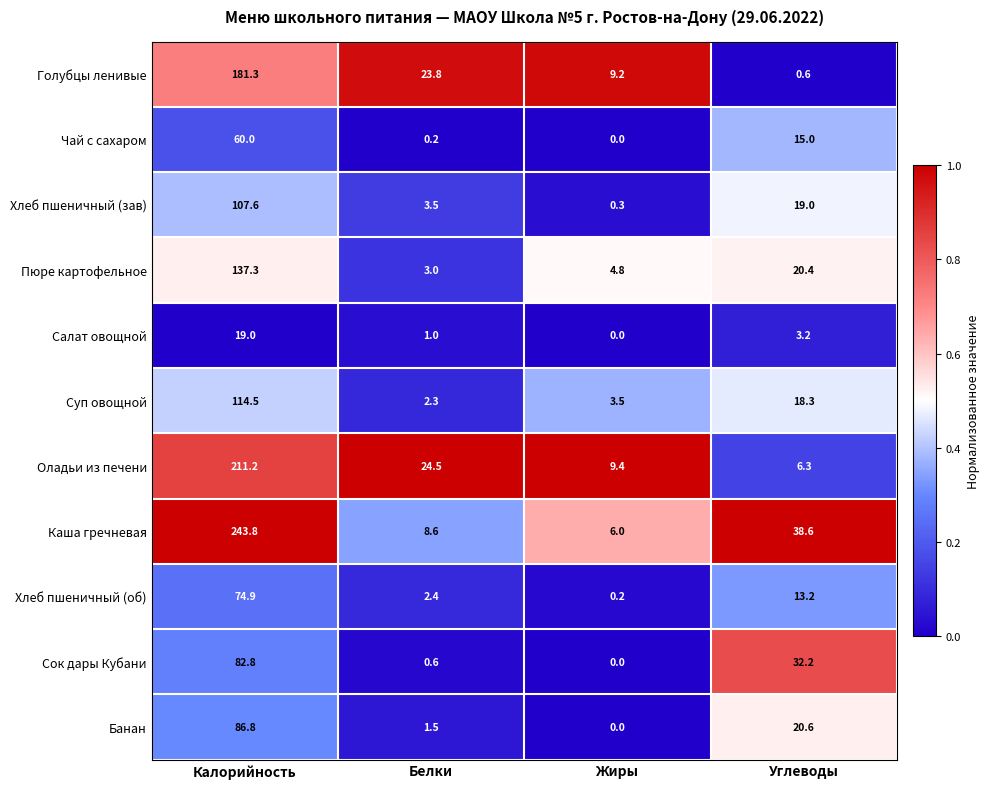

What is the sum of the Чай с сахаром values at Углеводы and Белки?

15.2